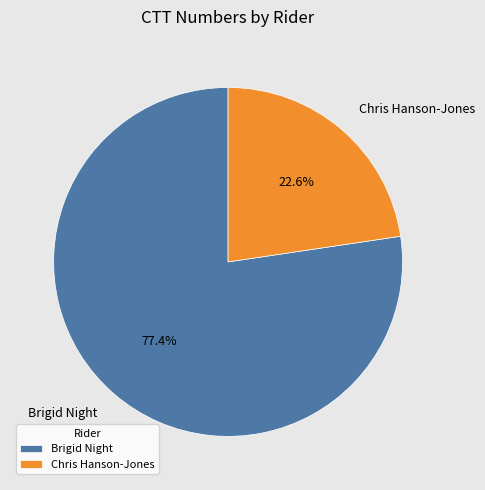

To the nearest percent, what portion does Chris Hanson-Jones represent?

23%